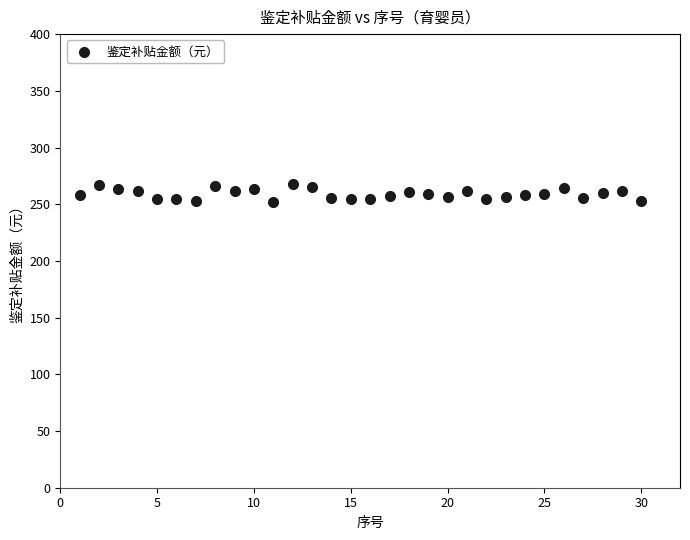

What is the range of Y values (max minus min)?

15.2